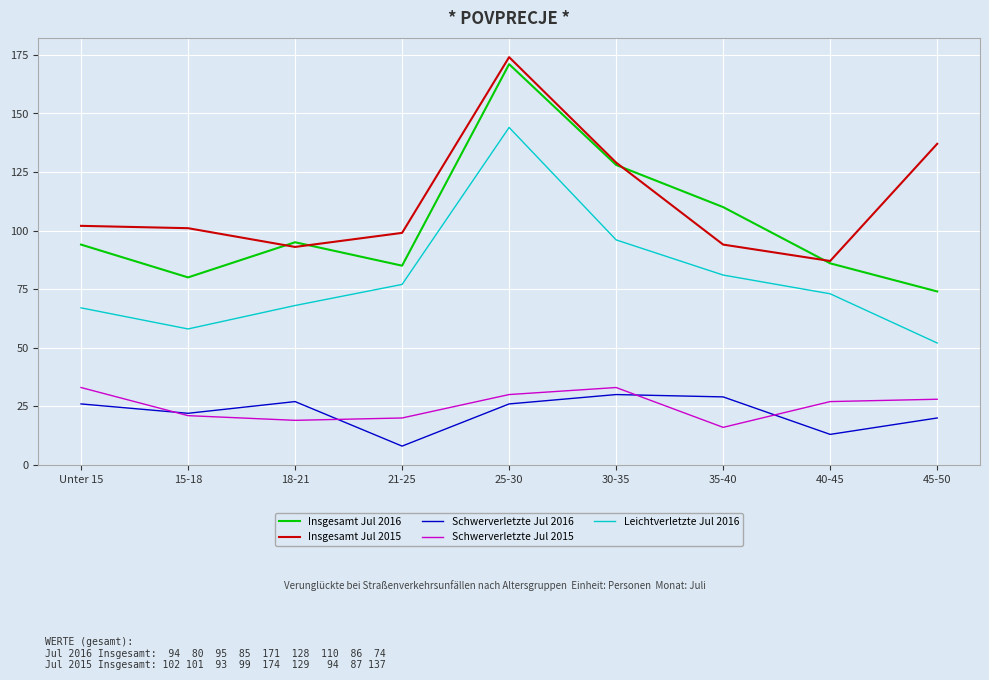

True or false: Schwerverletzte Jul 2016 and Leichtverletzte Jul 2016 intersect in this chart.

False